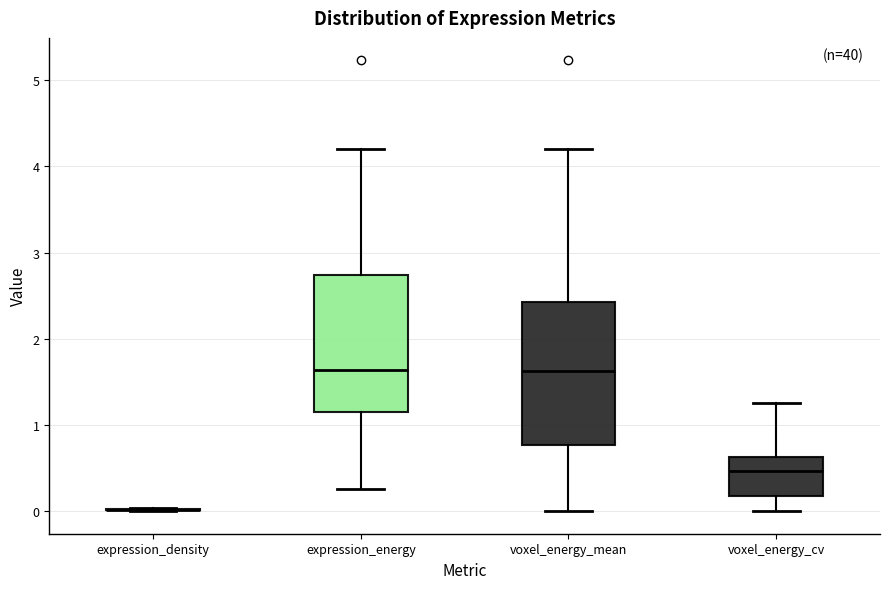

Reading left to right, transcribe this box plot: for each box, give where its median line is, the range the box spans, and where its two whiskers end, as read against the y-axis. The values are not printed on the chart, so give them approximately, as read against the axis.

expression_density: box collapsed to a line at 0.0, whiskers 0.0 to 0.0
expression_energy: median 1.6, box 1.2 to 2.7, whiskers 0.3 to 4.2
voxel_energy_mean: median 1.6, box 0.8 to 2.4, whiskers 0.0 to 4.2
voxel_energy_cv: median 0.5, box 0.2 to 0.6, whiskers 0.0 to 1.3